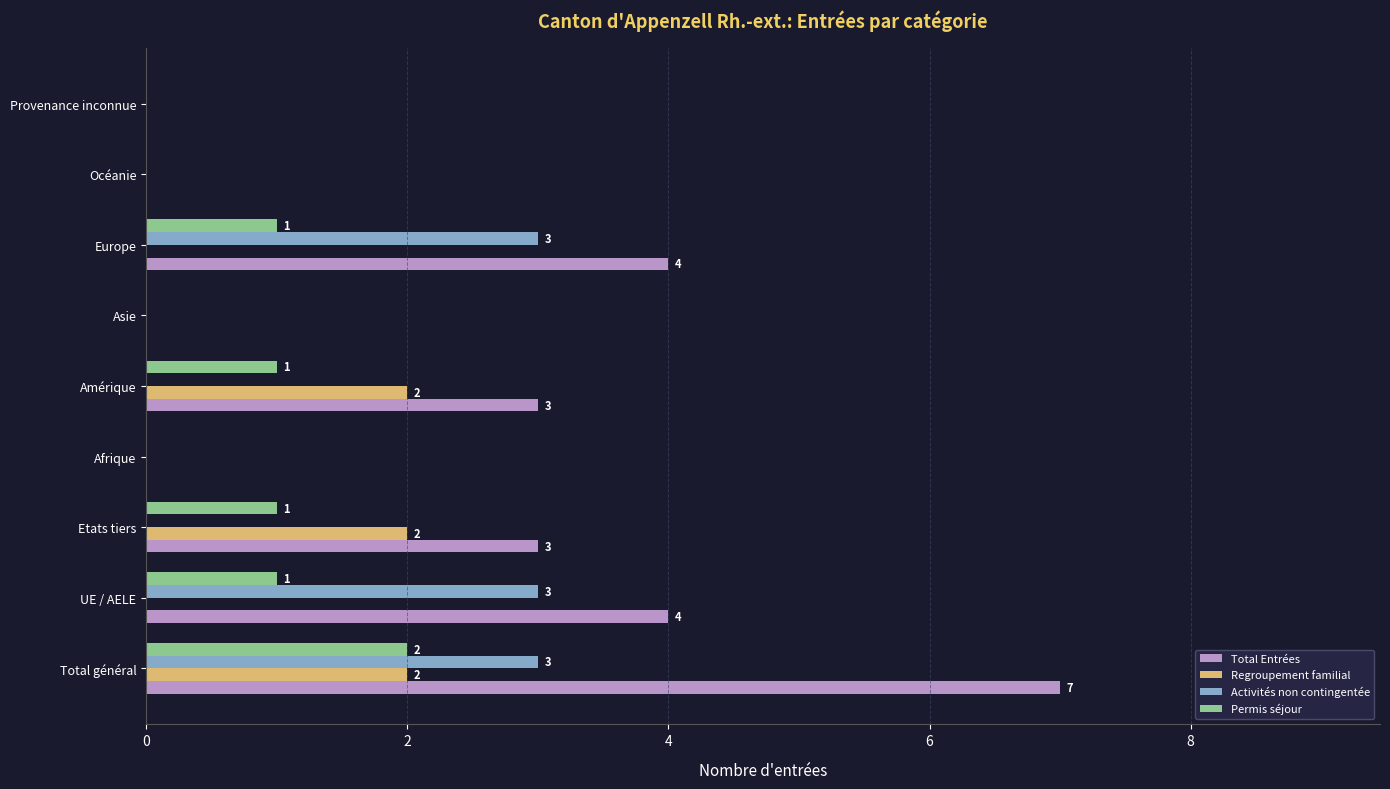

What is the sum of all Total Entrées values?

21